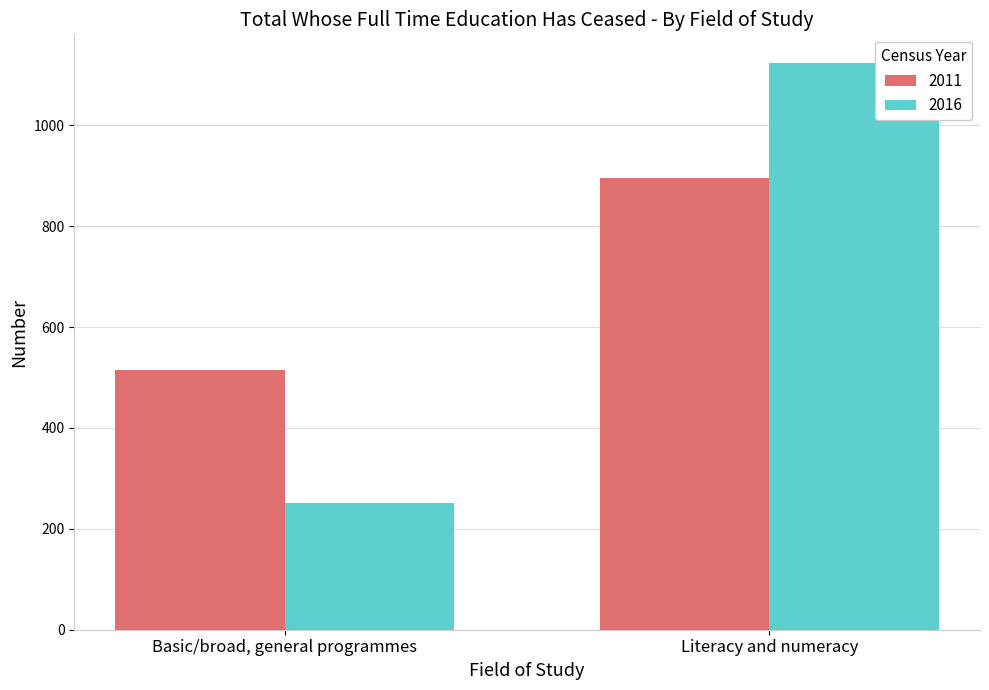

Is the value of 2016 at Literacy and numeracy greater than the value of 2011 at Literacy and numeracy?

Yes